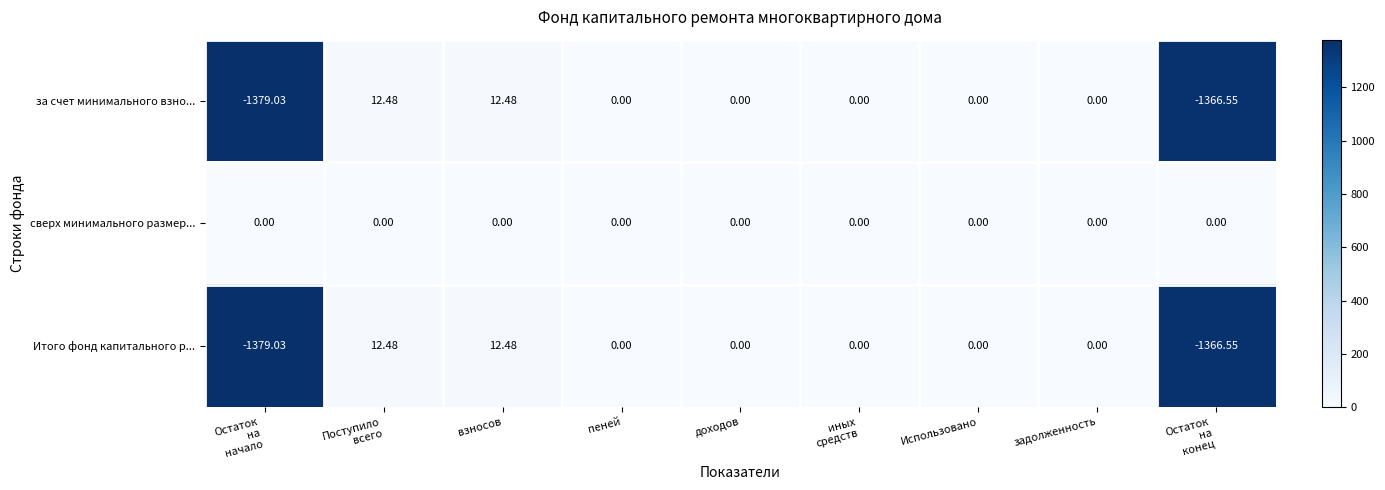

Which series has the largest total across all categories?

сверх минимального размер...